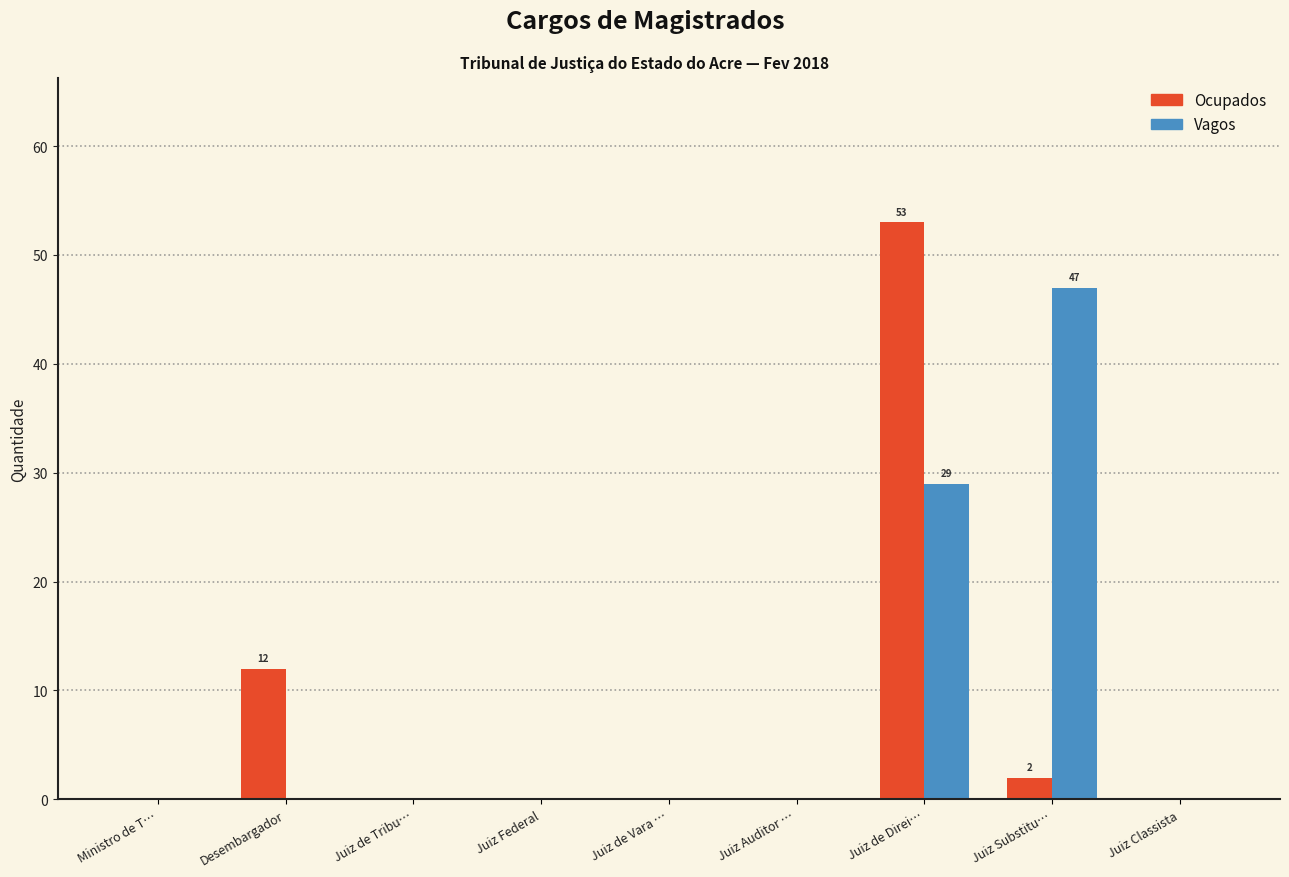

Reading left to right, transcribe all the data shown in this chart.

Ocupados: Ministro de T…=0	Desembargador=12	Juiz de Tribu…=0	Juiz Federal=0	Juiz de Vara …=0	Juiz Auditor …=0	Juiz de Direi…=53	Juiz Substitu…=2	Juiz Classista=0
Vagos: Ministro de T…=0	Desembargador=0	Juiz de Tribu…=0	Juiz Federal=0	Juiz de Vara …=0	Juiz Auditor …=0	Juiz de Direi…=29	Juiz Substitu…=47	Juiz Classista=0